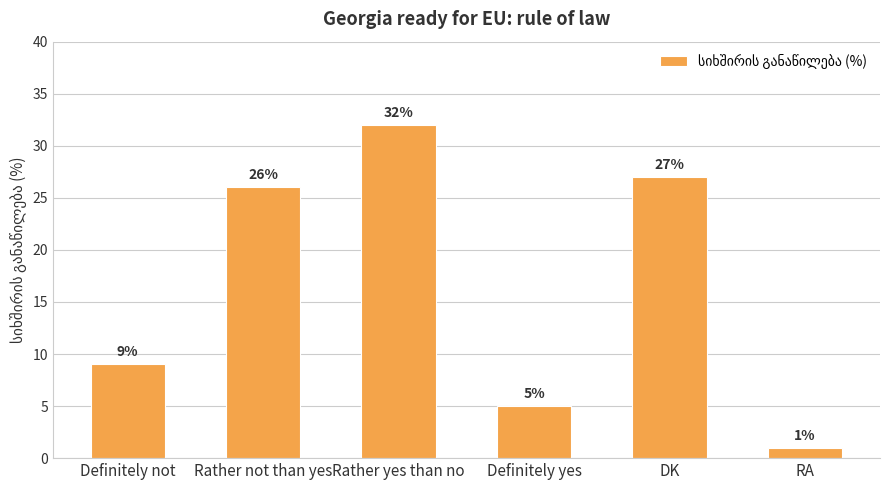

The chart shows a value of 46 at Rather yes than no. True or false?

False